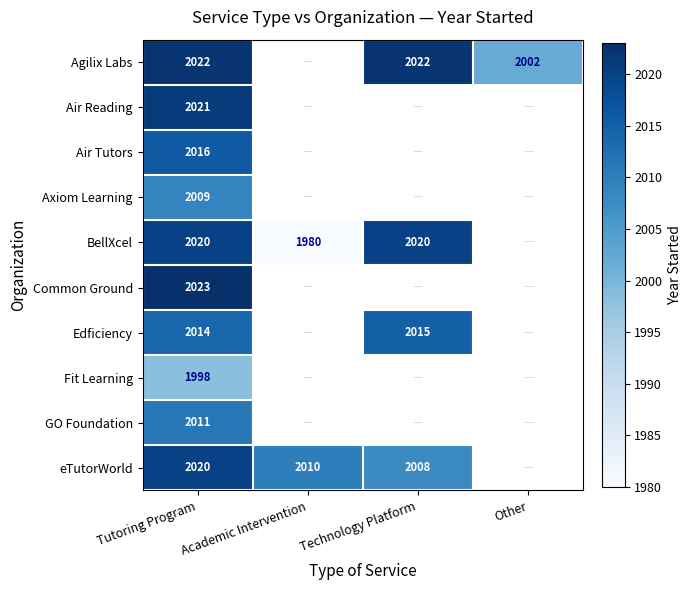

How many data points does each series have?

4